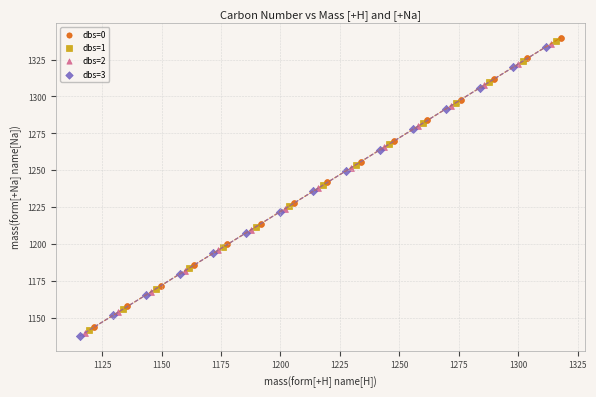

Which series contains the lowest Y value?

dbs=3